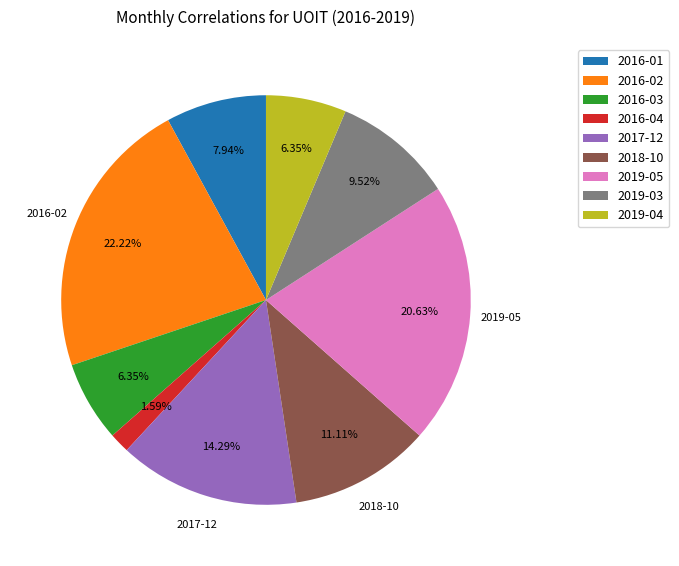

Count the number of slices in the pie.

9